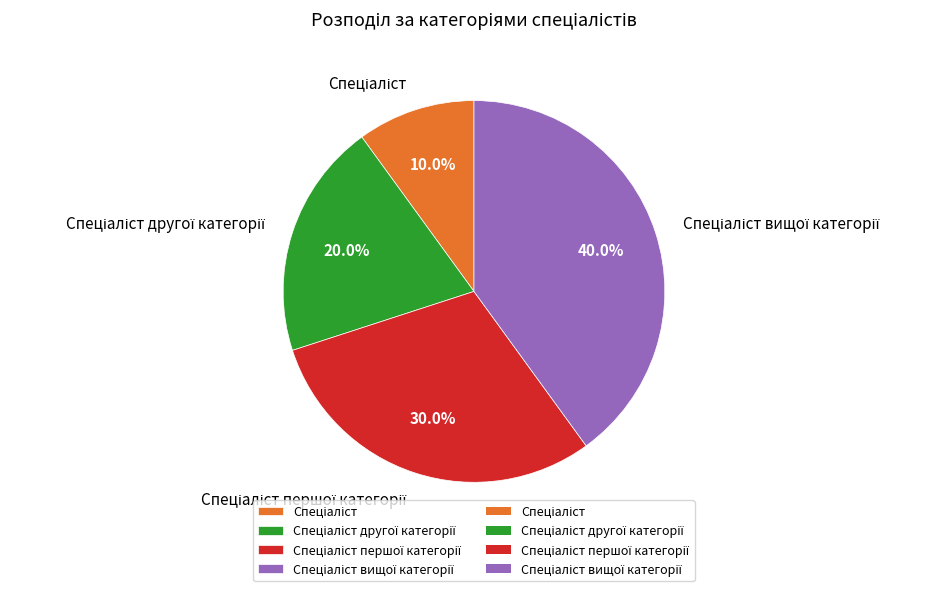

Is there a majority slice in this chart?

No